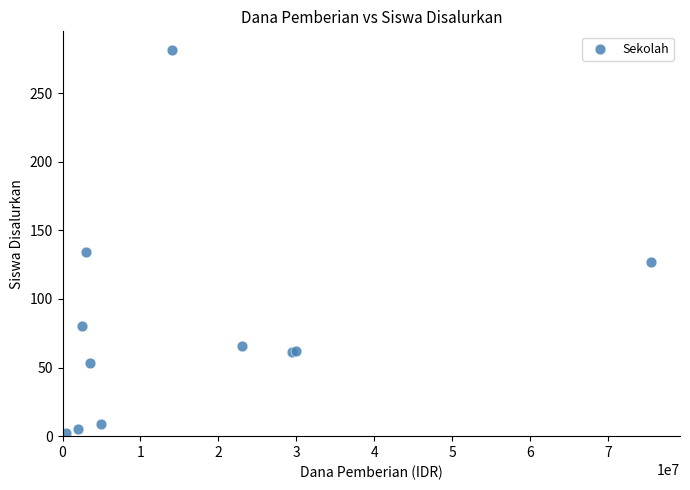

What Y value in the scatter plot is closest to 141?

134